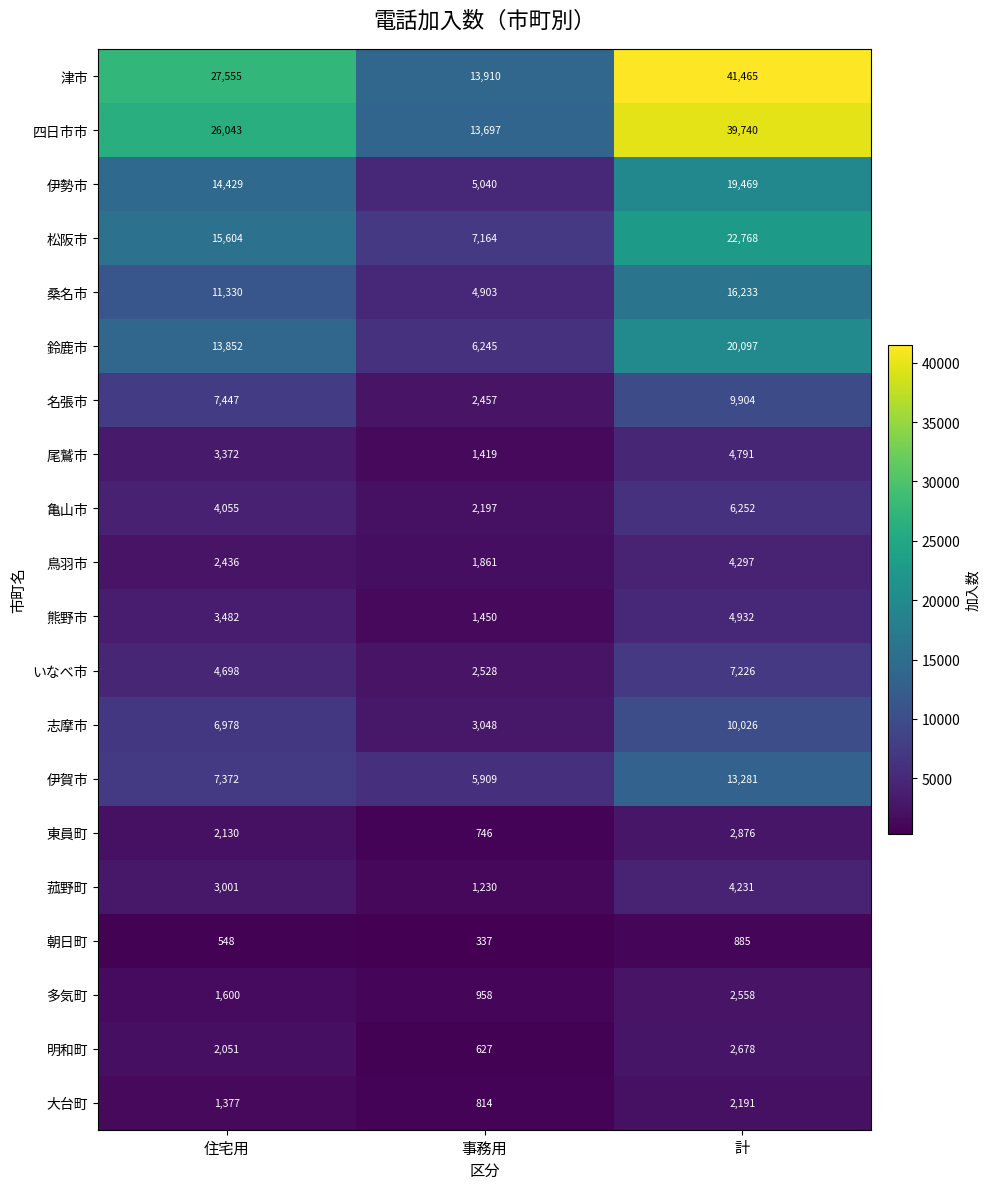

Is it true that 伊勢市 equals 12270 at 計?

False